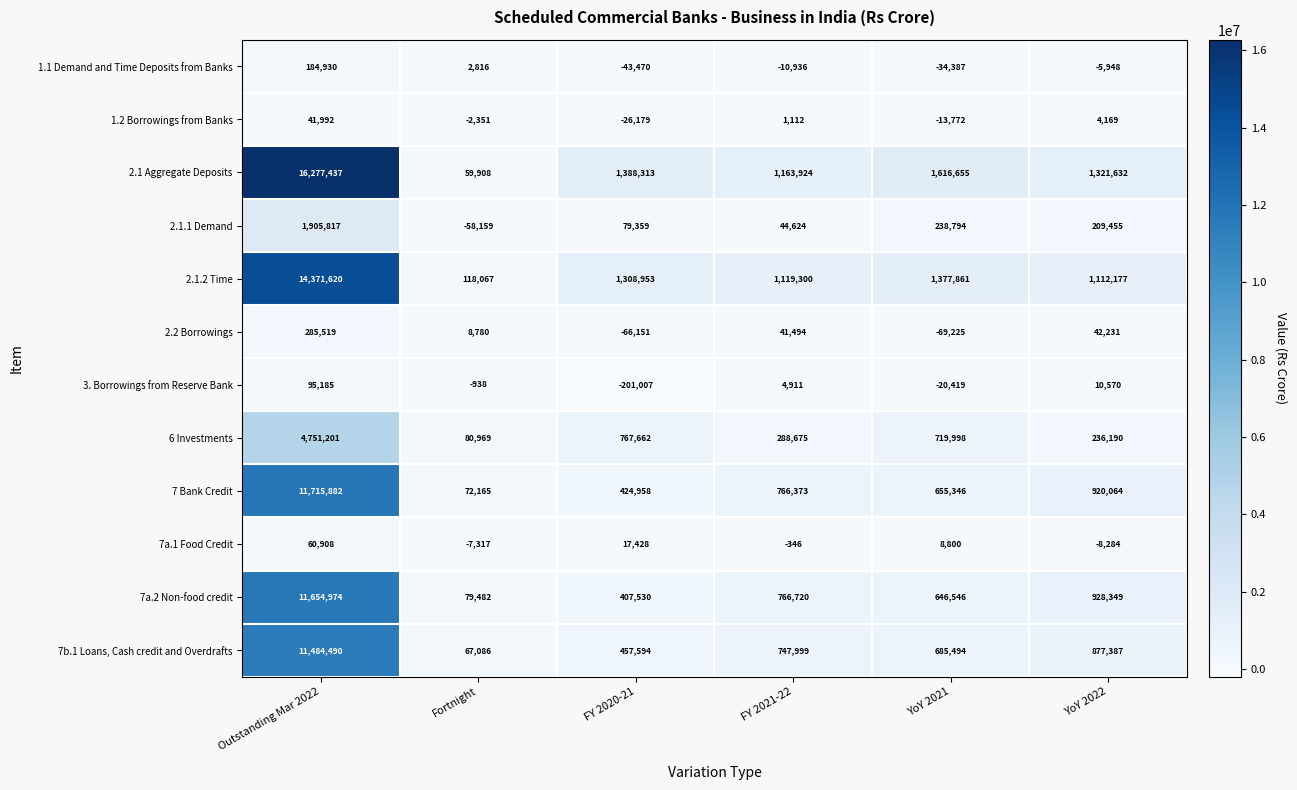

Which series has the widest spread of values?

2.1 Aggregate Deposits